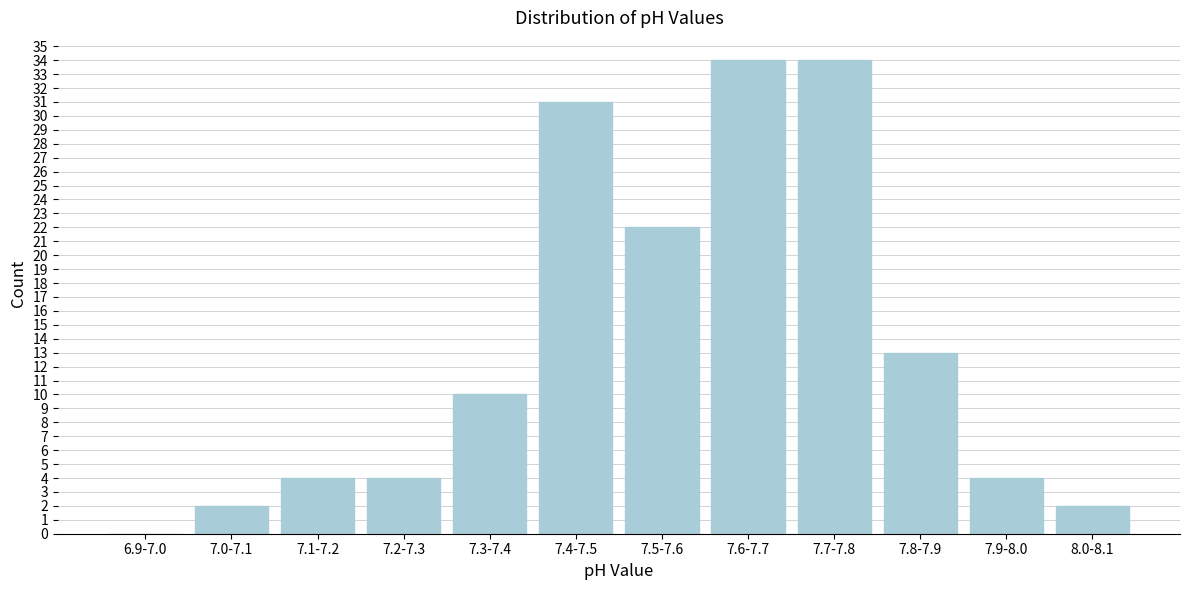

Reading left to right, transcribe all the data shown in this chart.

6.9-7.0=0	7.0-7.1=2	7.1-7.2=4	7.2-7.3=4	7.3-7.4=10	7.4-7.5=31	7.5-7.6=22	7.6-7.7=34	7.7-7.8=34	7.8-7.9=13	7.9-8.0=4	8.0-8.1=2